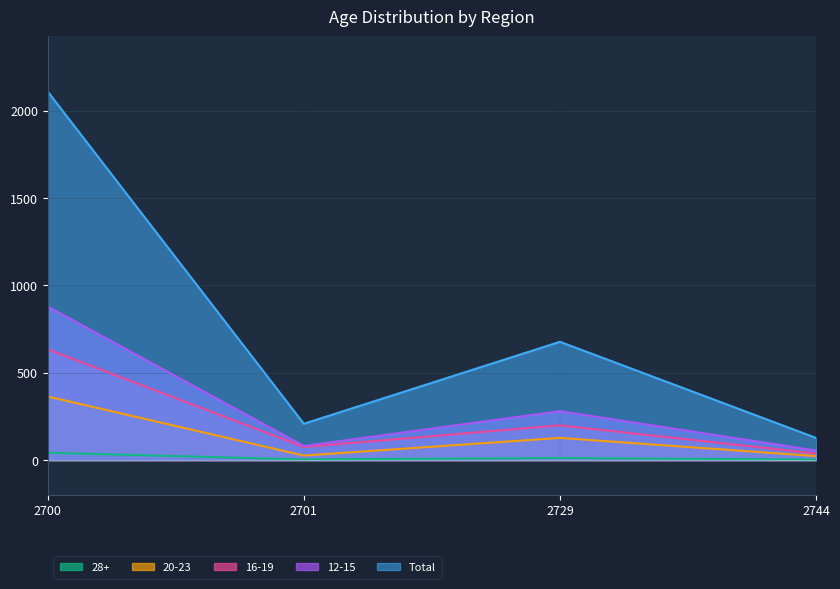

What is the difference between the highest and lowest values at 2729?

665